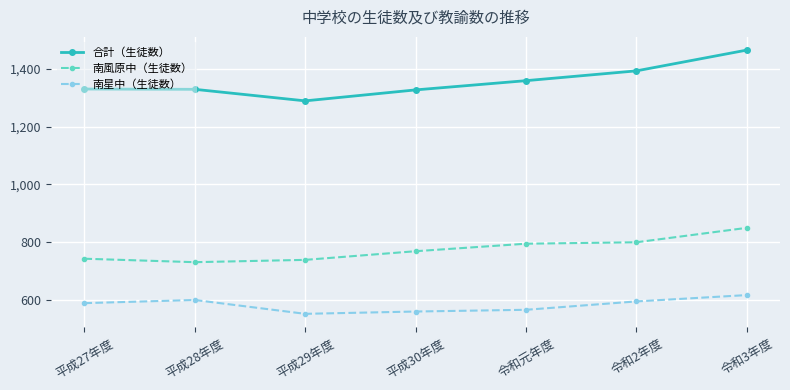

What is the difference between the highest and lowest values at 令和2年度?

799